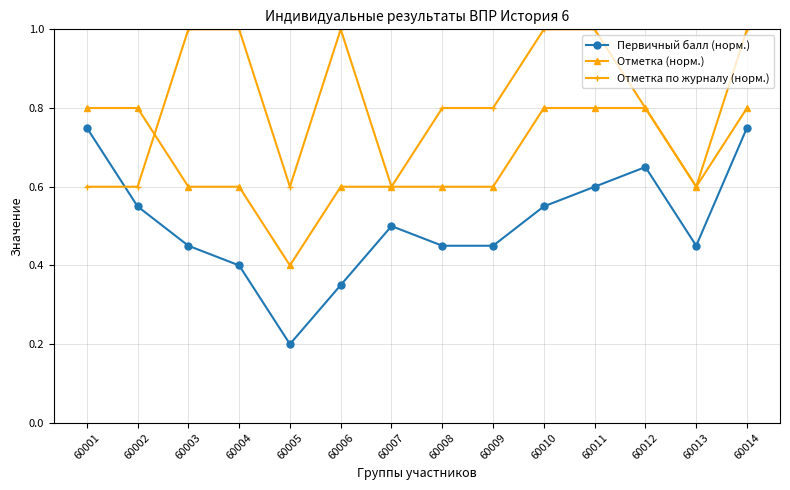

What are all the series names shown in the legend?

Первичный балл (норм.), Отметка (норм.), Отметка по журналу (норм.)